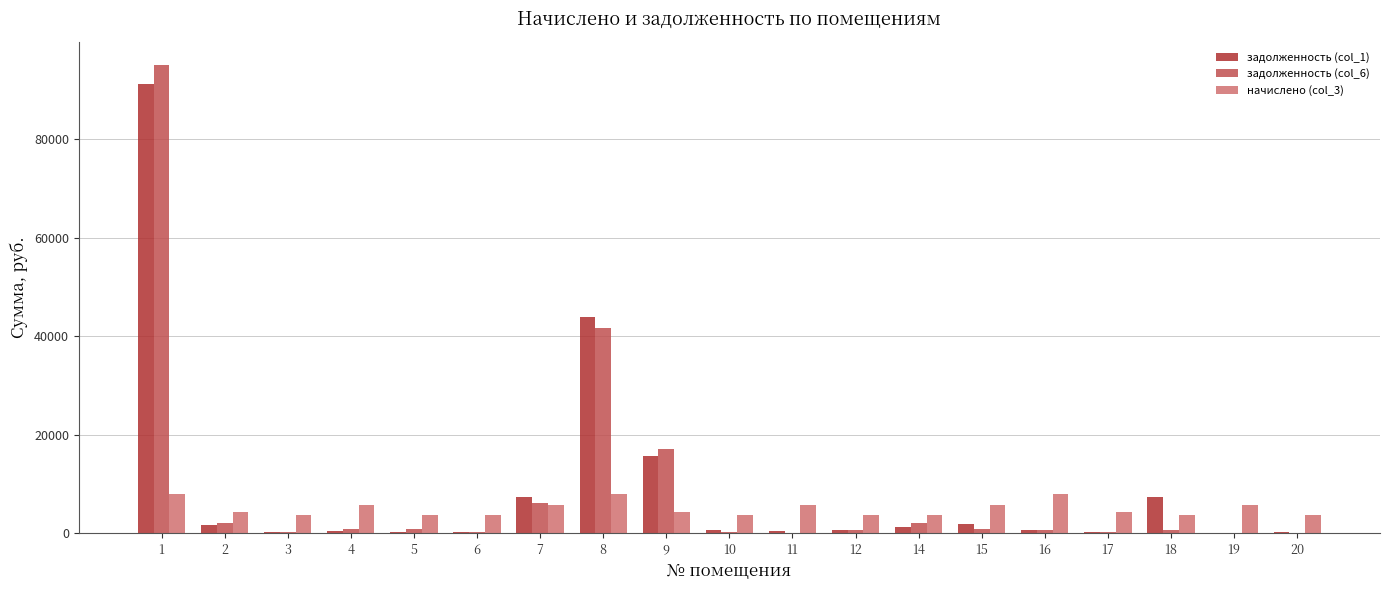

The value of начислено (col_3) at 12 is 3687.5. True or false?

True